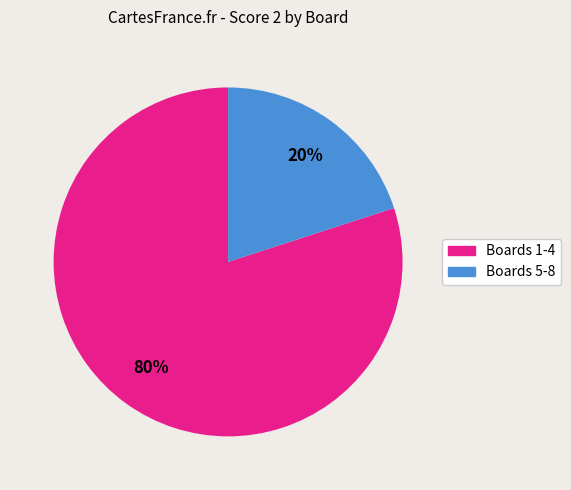

To the nearest percent, what is the average slice percentage?

50%